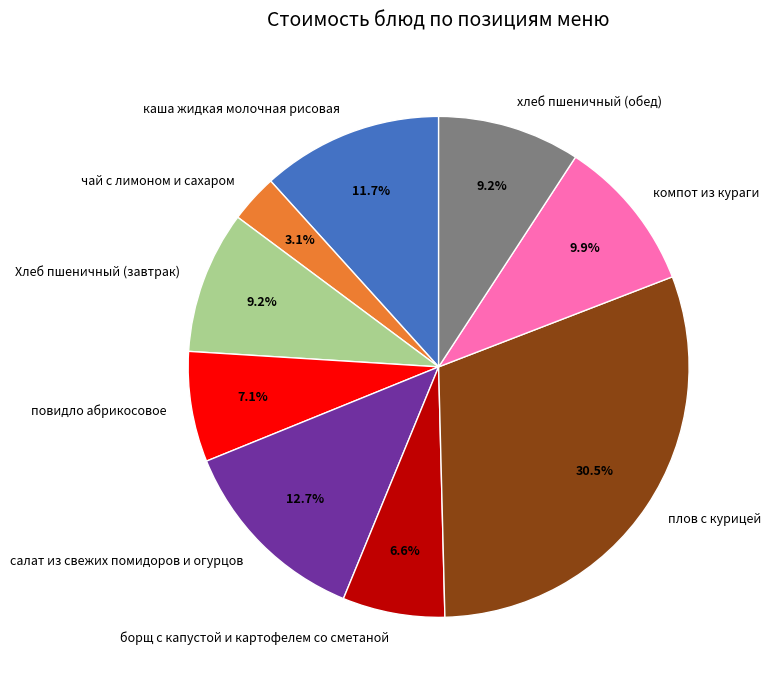

What percentage is the салат из свежих помидоров и огурцов slice, to the nearest percent?

13%